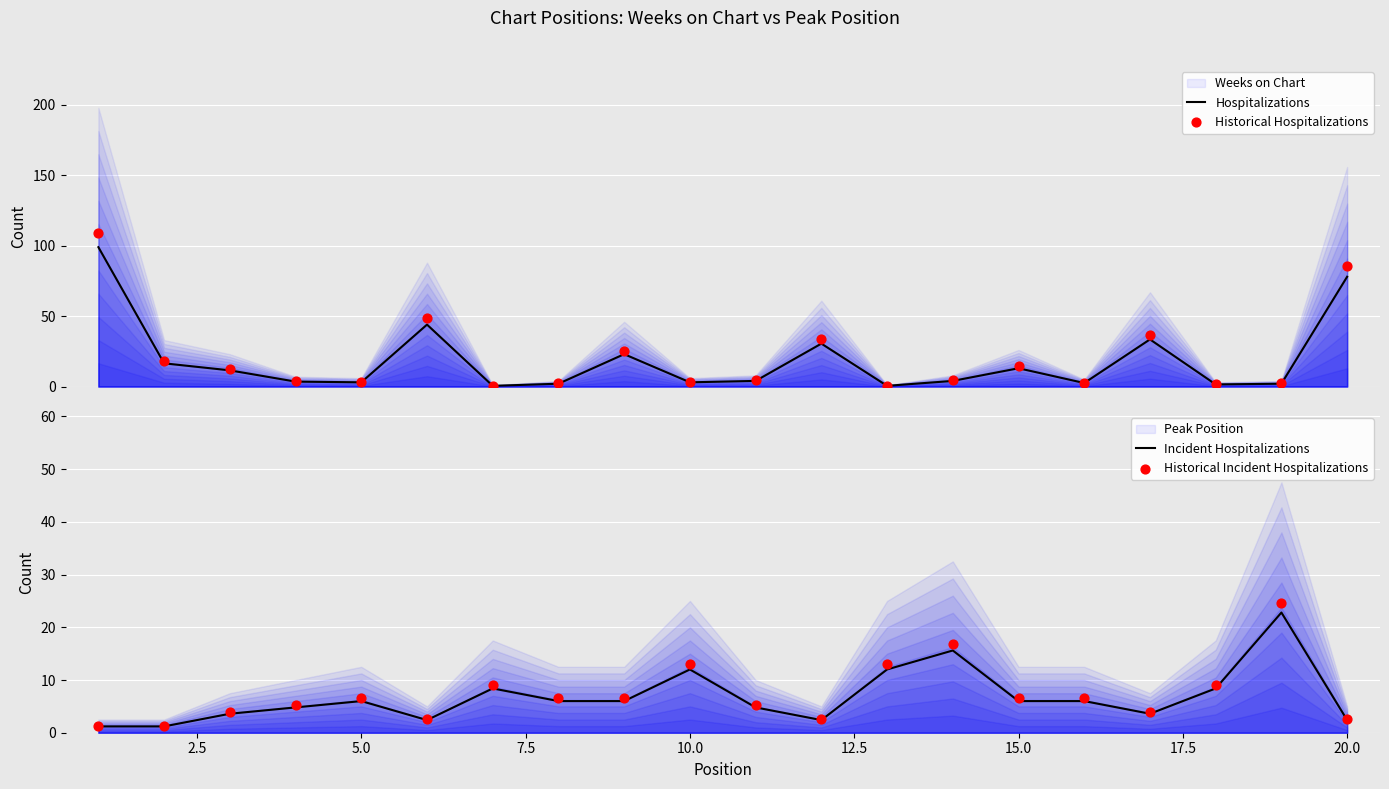

True or false: Incident Hospitalizations has a value of 3.1 at 5.0.

False